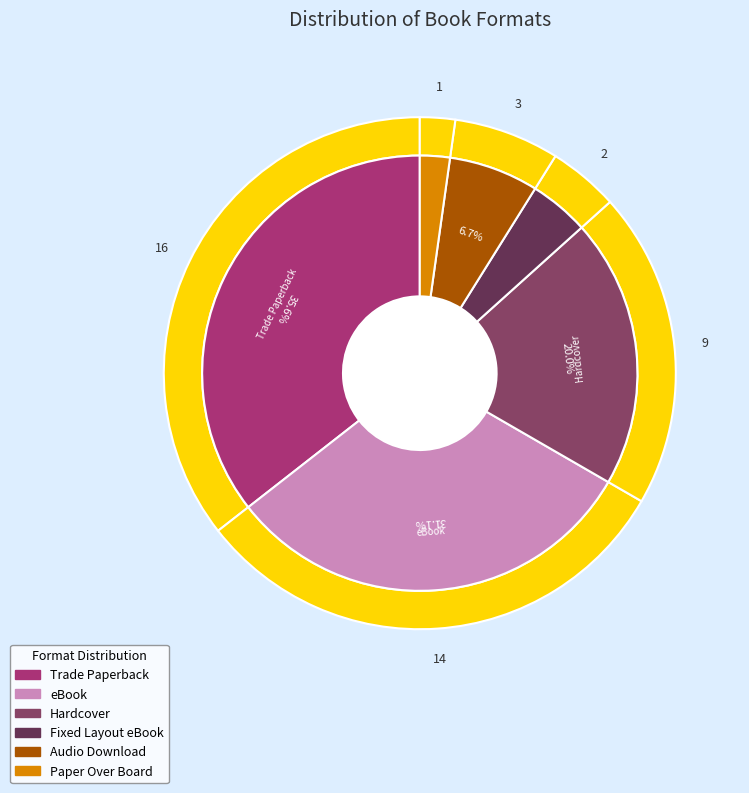

What is the smallest slice in the pie chart?

Paper Over Board